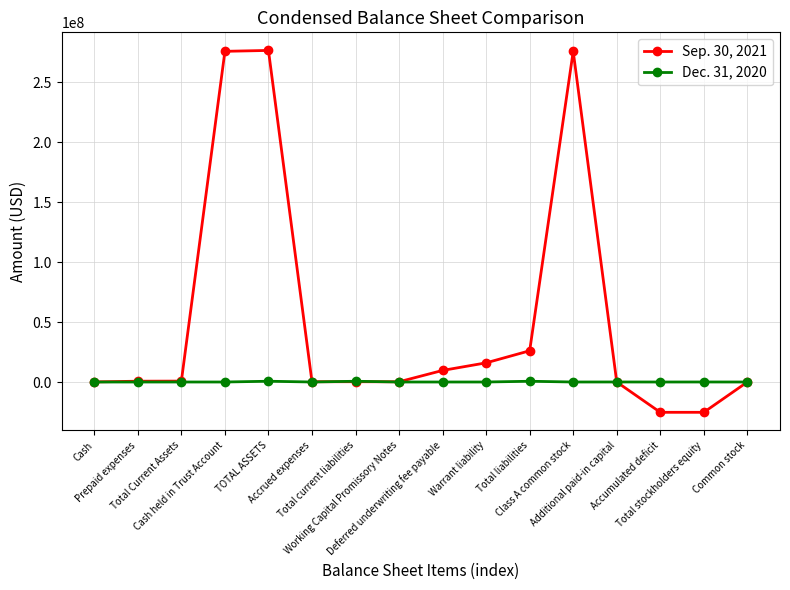

Which series has the widest spread of values?

Sep. 30, 2021